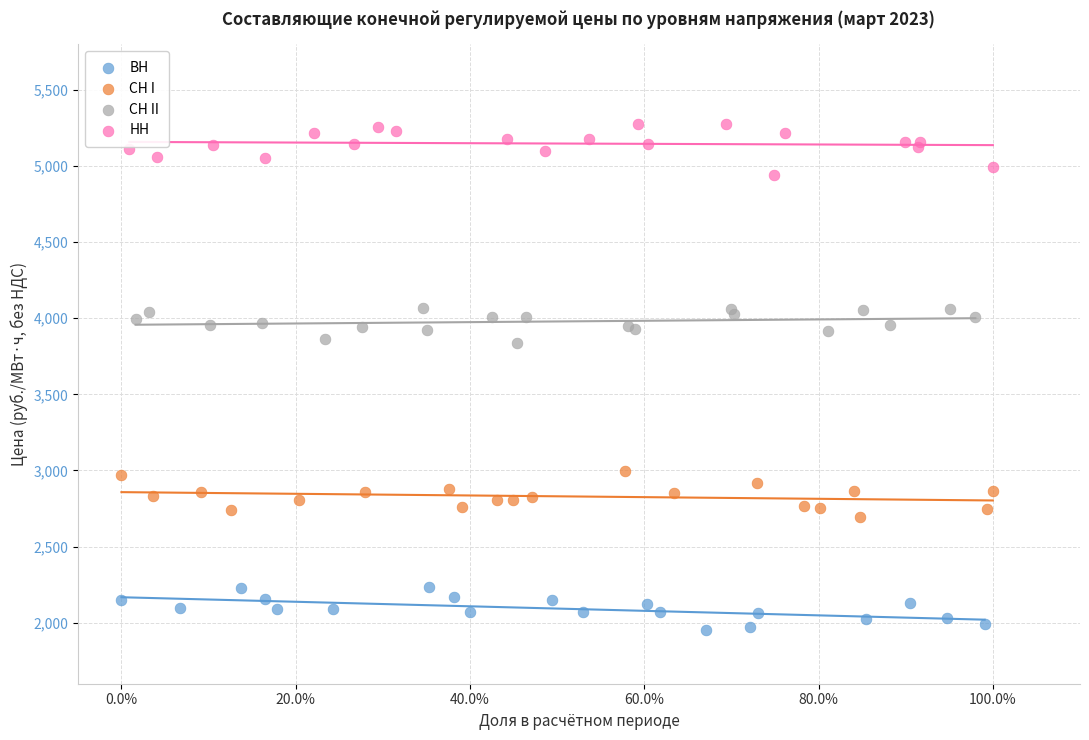

Which series contains the lowest Y value?

ВН